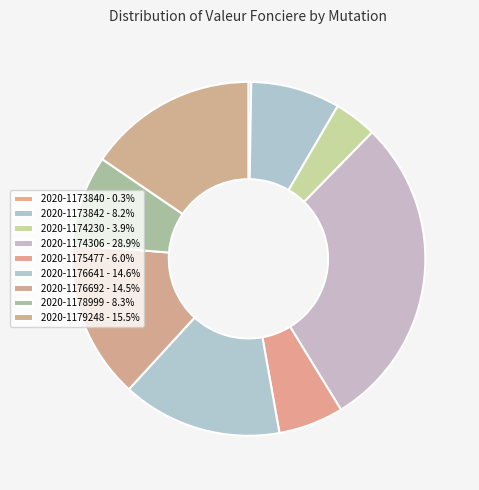

Which slice is the smallest?

2020-1173840